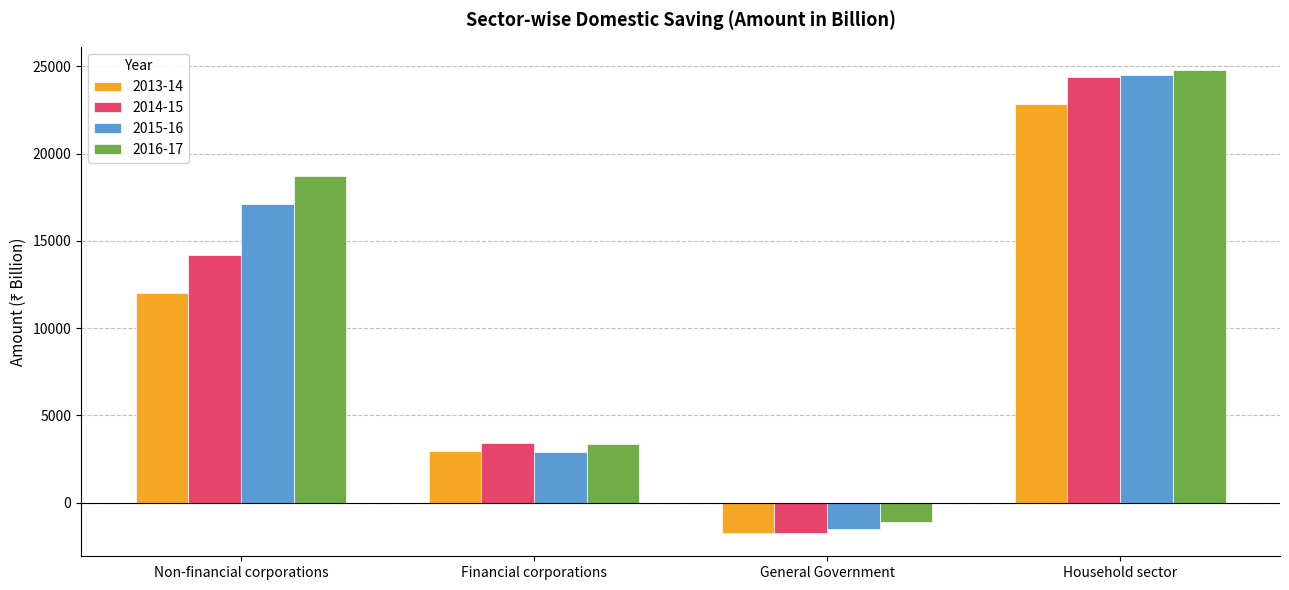

Reading right to left, what are all the values shown in this chart?

2013-14: 22853.0	-1737.3	2930.8	12035.4
2014-15: 24391.0	-1752.3	3390.3	14170.5
2015-16: 24479.9	-1498.5	2907.4	17130.7
2016-17: 24796.6	-1133.1	3334.8	18727.4